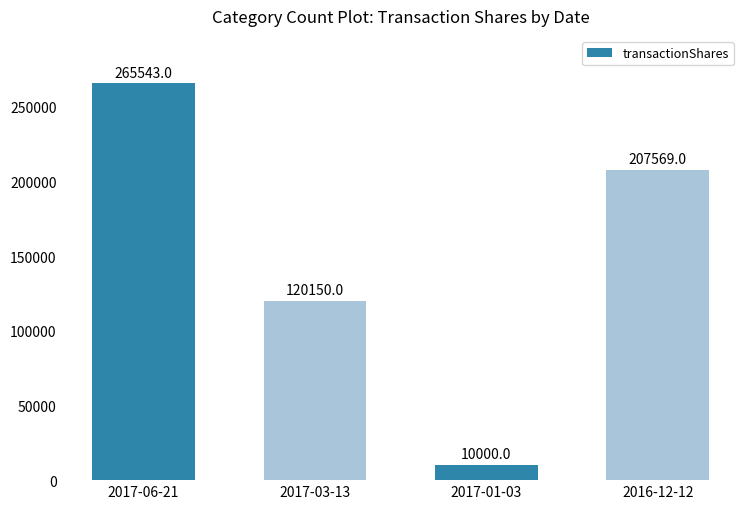

Reading left to right, transcribe all the data shown in this chart.

2017-06-21=265543	2017-03-13=120150	2017-01-03=10000	2016-12-12=207569